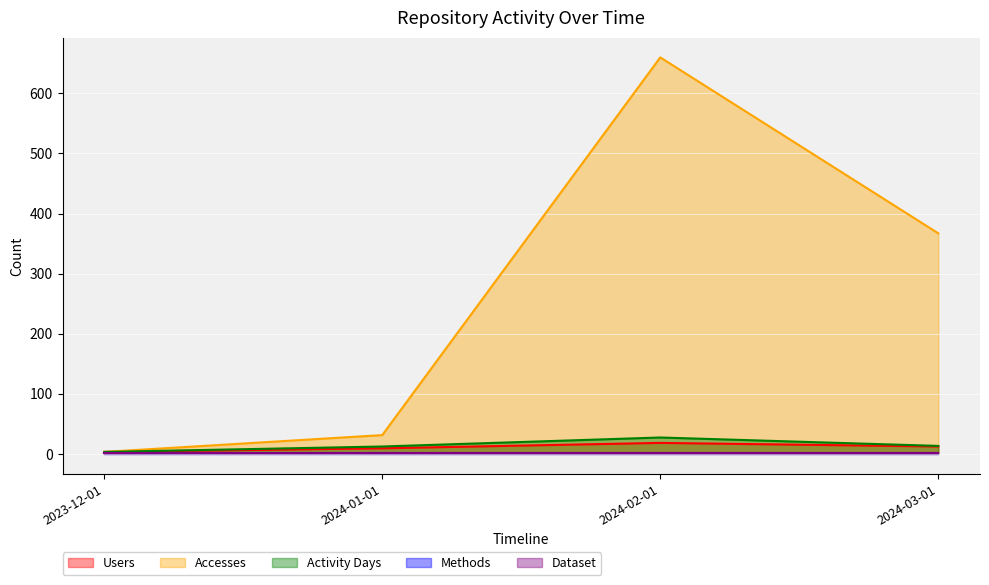

What is the approximate value of Activity Days at 2024-02-01, to the nearest 5?

25